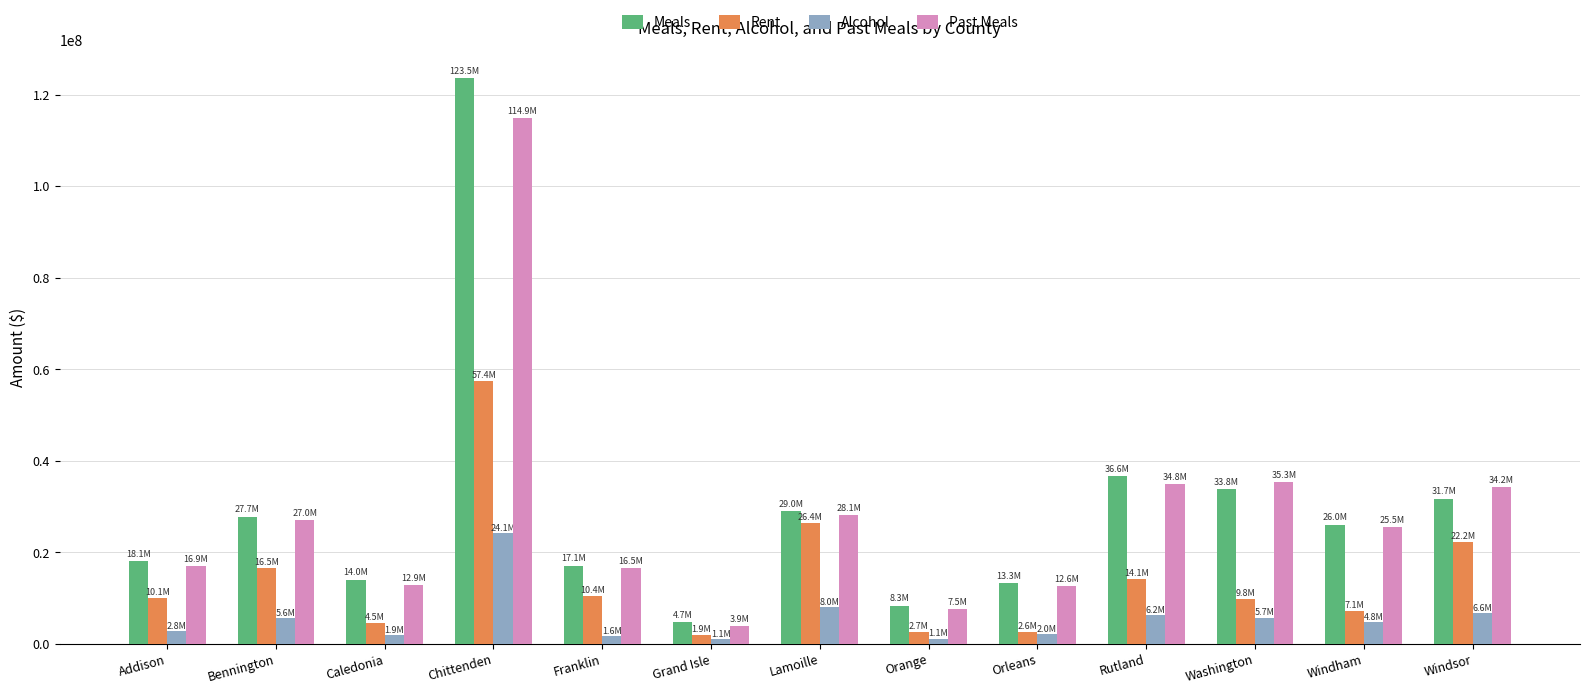

Which category has the highest value in the Rent series?

Chittenden